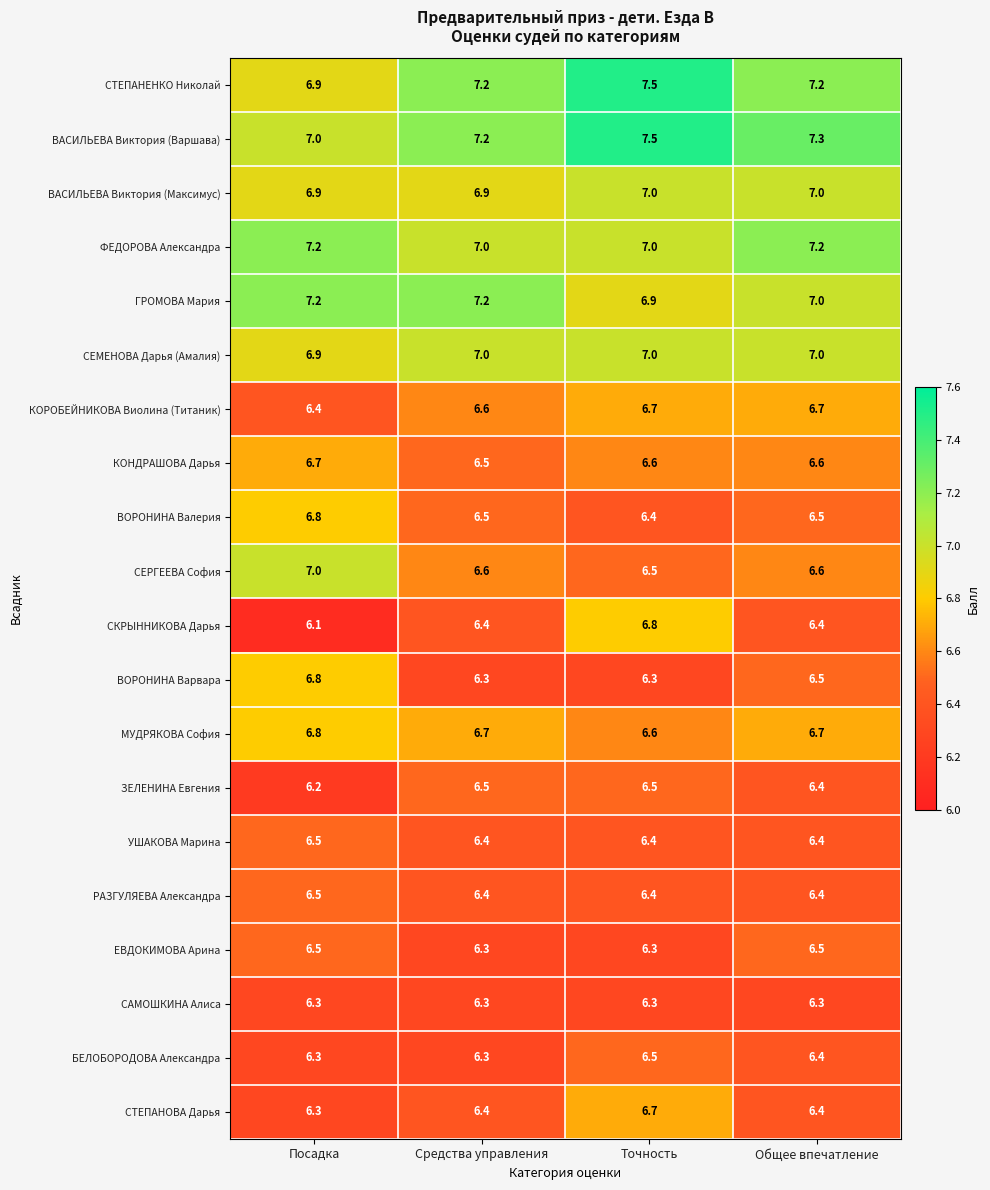

What is the sum of the ВОРОНИНА Варвара values at Точность and Посадка?

13.1